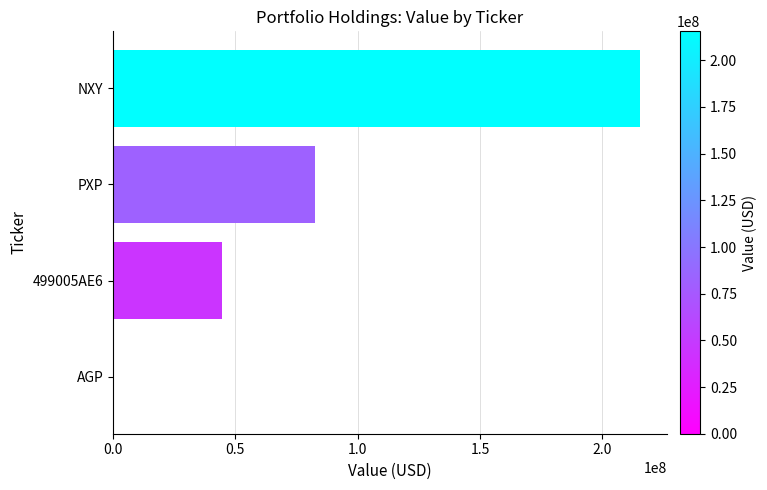

At which label is the value closest to 107761500?

PXP